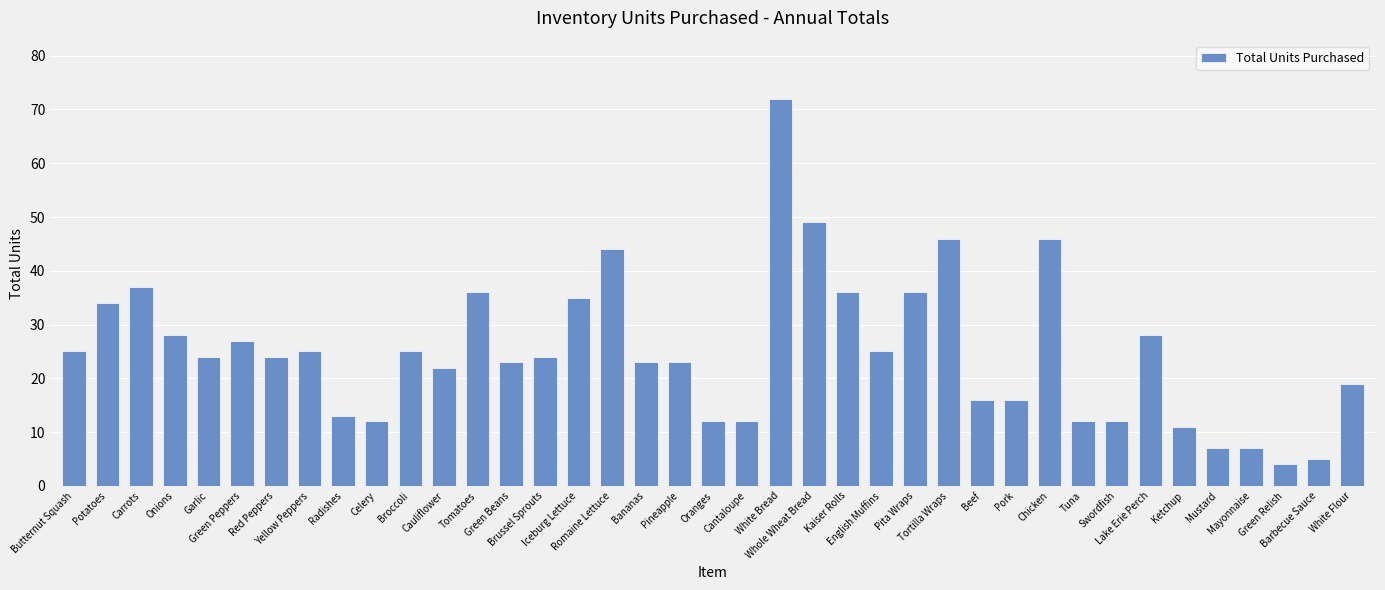

What is the greatest value displayed?

72